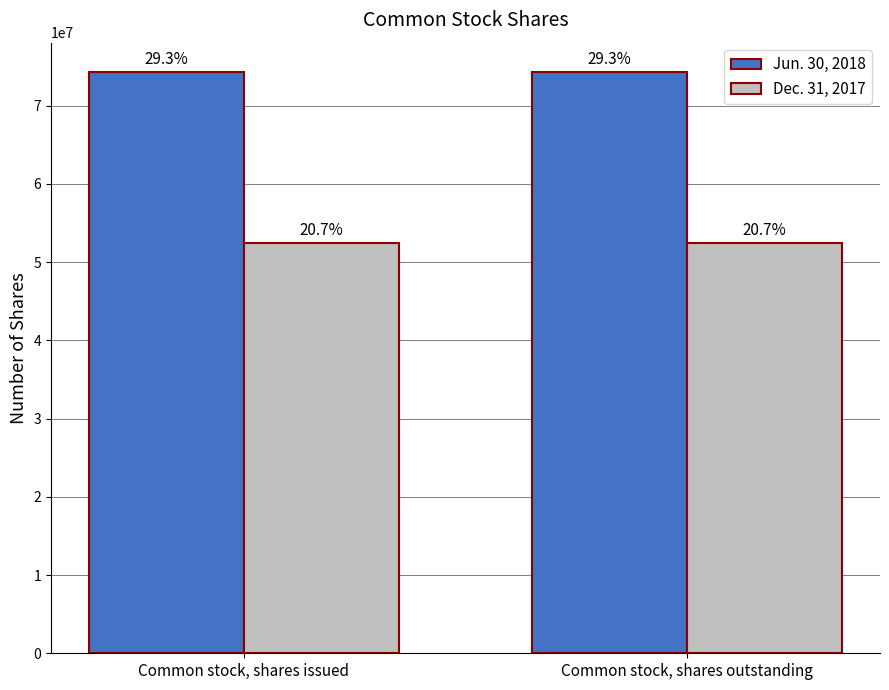

Between Common stock, shares issued and Common stock, shares outstanding, which series saw the biggest shift?

Jun. 30, 2018